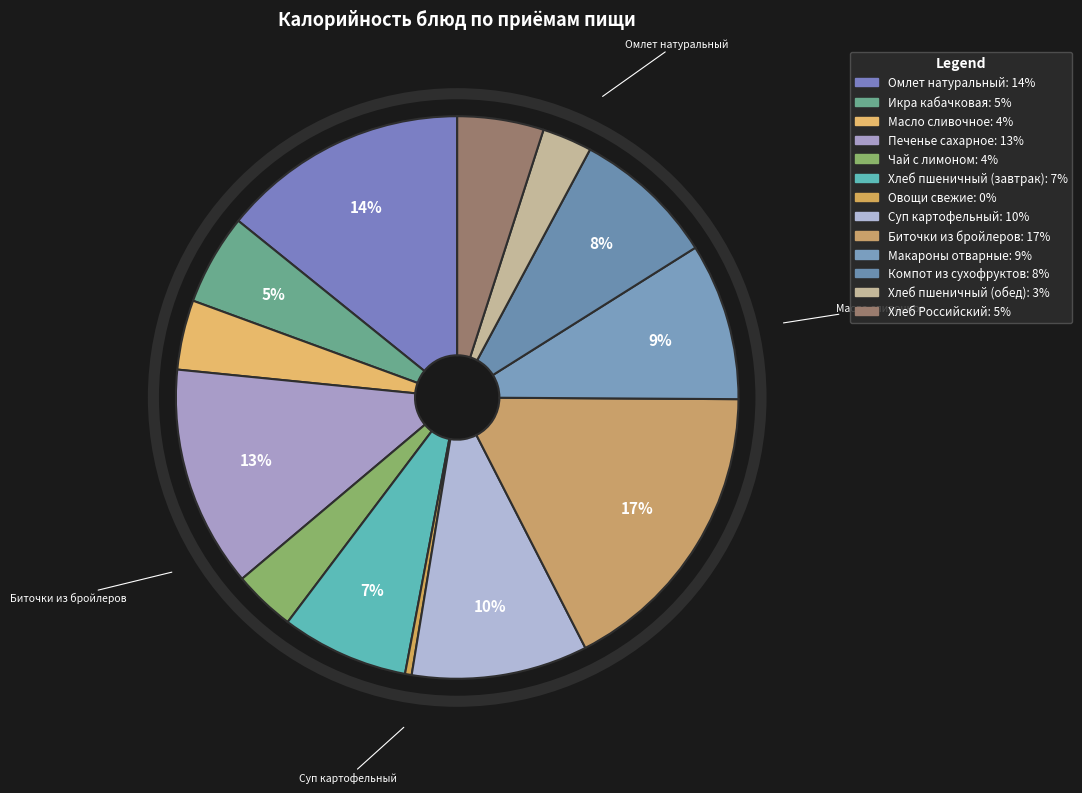

Count the number of slices in the pie.

13